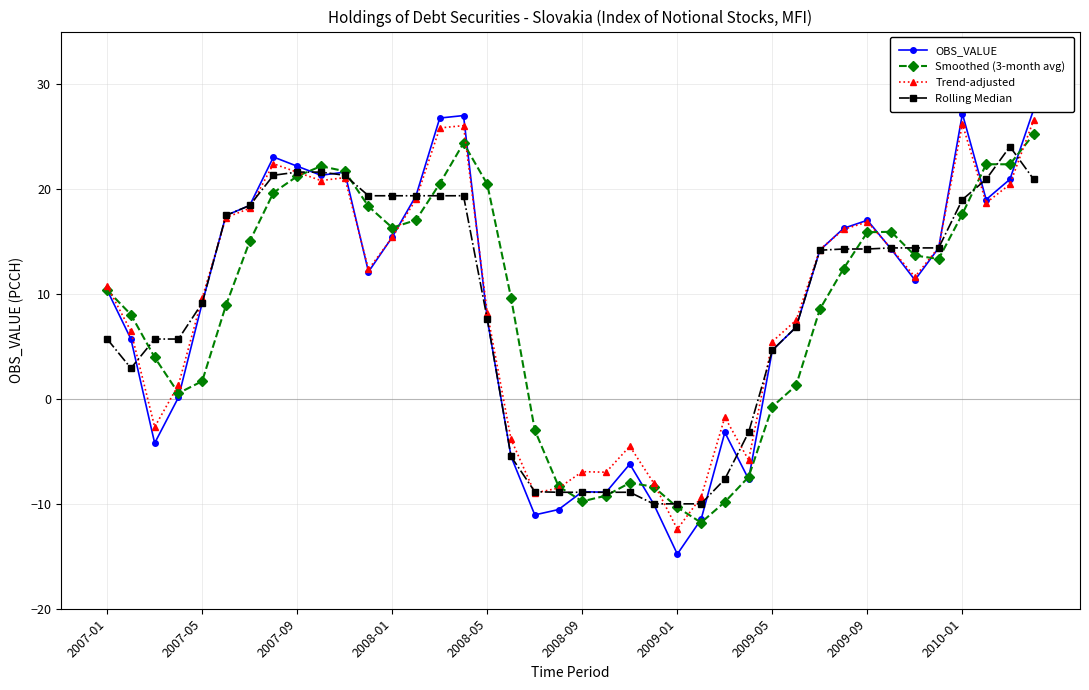

Read the Rolling Median value at 2009-05.

4.6